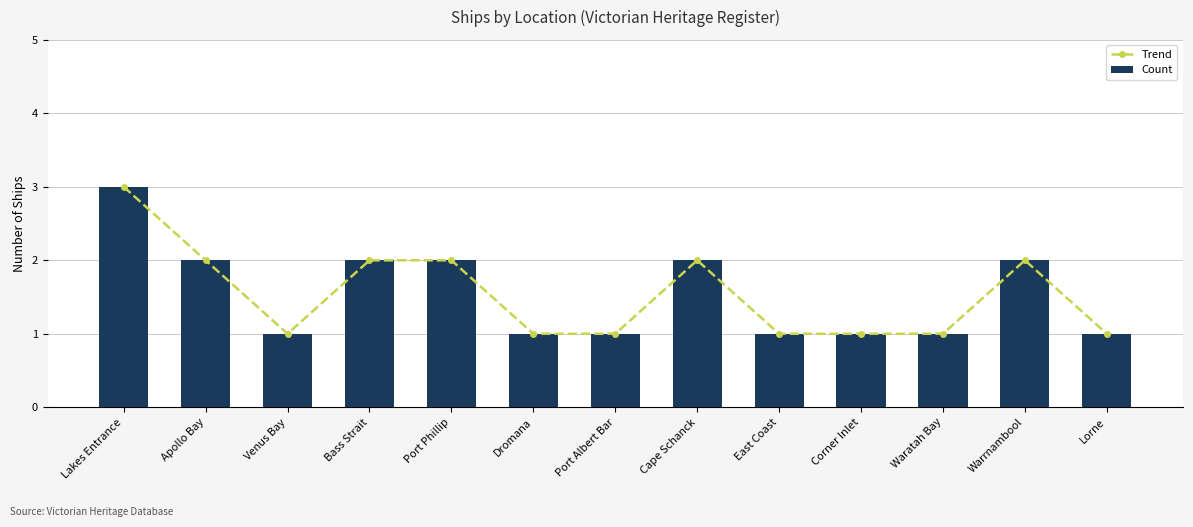

At how many categories does at least one series exceed 2?

1